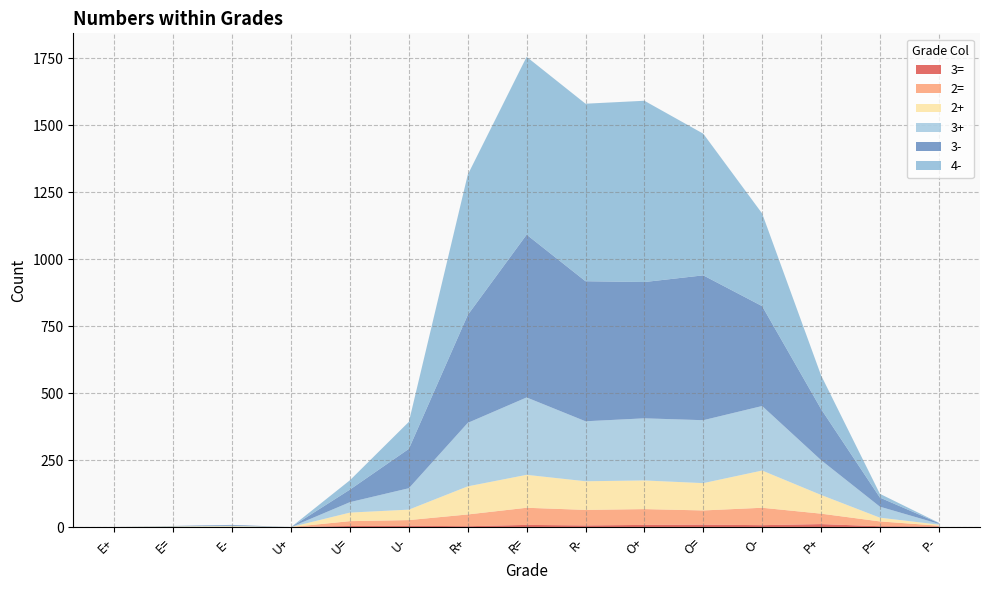

Reading right to left, transcribe all the data shown in this chart.

3=: P-=2	P==3	P+=11	O-=7	O==9	O+=8	R-=6	R==8	R+=3	U-=5	U==4	U+=0	E-=0	E==0	E+=0
2=: P-=3	P==18	P+=39	O-=65	O==53	O+=59	R-=58	R==64	R+=44	U-=21	U==18	U+=0	E-=0	E==0	E+=0
2+: P-=4	P==14	P+=70	O-=139	O==102	O+=107	R-=107	R==123	R+=105	U-=39	U==32	U+=0	E-=3	E==2	E+=0
3+: P-=3	P==41	P+=130	O-=241	O==235	O+=232	R-=224	R==289	R+=237	U-=80	U==39	U+=0	E-=2	E==1	E+=0
3-: P-=3	P==34	P+=191	O-=373	O==541	O+=509	R-=523	R==608	R+=403	U-=147	U==47	U+=0	E-=3	E==1	E+=0
4-: P-=1	P==14	P+=126	O-=346	O==529	O+=677	R-=663	R==664	R+=524	U-=101	U==35	U+=0	E-=0	E==0	E+=0